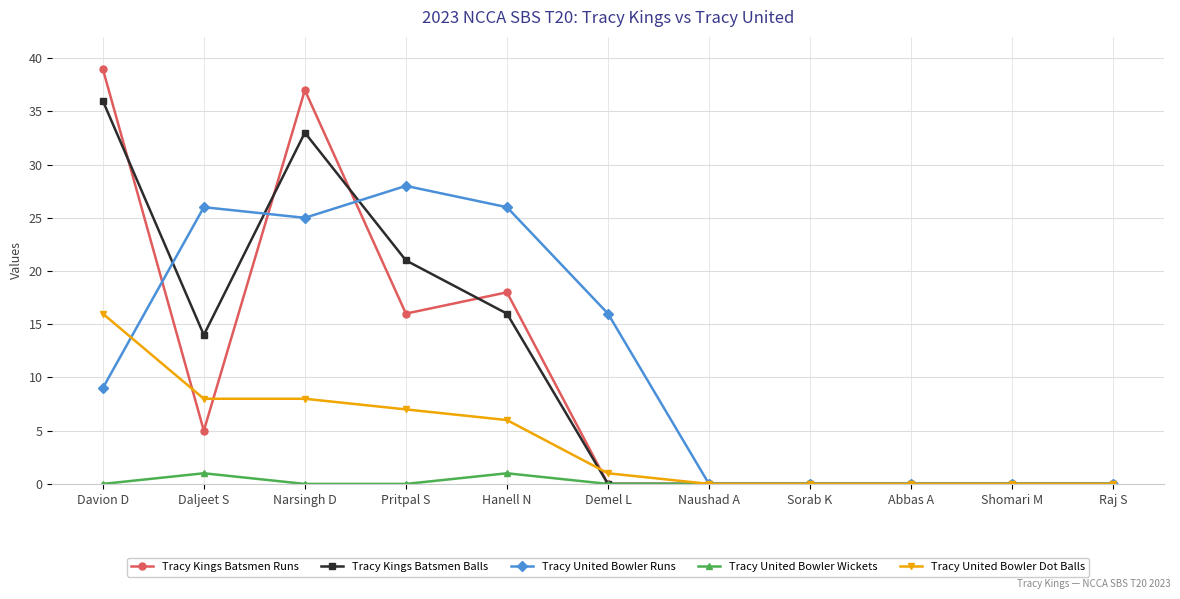

How many Tracy Kings Batsmen Balls values are between 0 and 21?

9